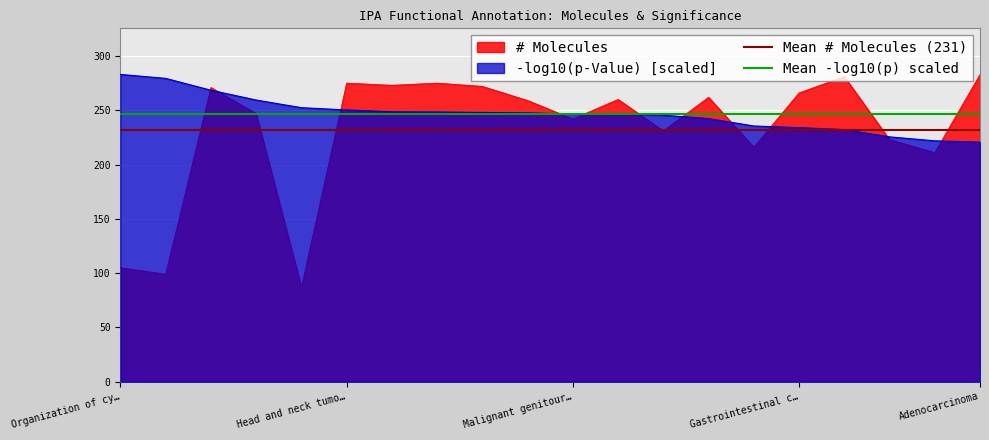

What is the minimum value for # Molecules?

87.0